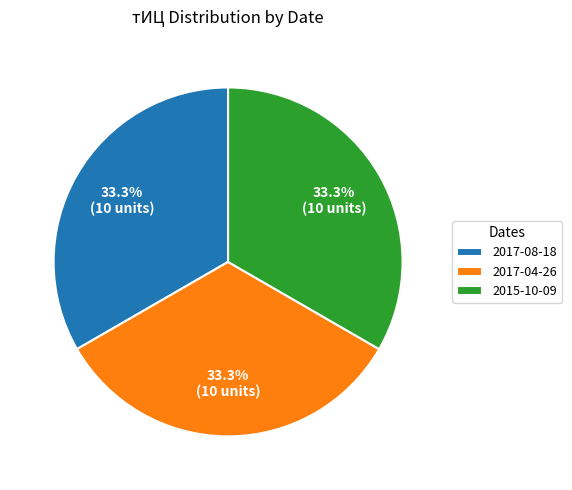

What percentage is NOT represented by 2017-04-26?

66.7%